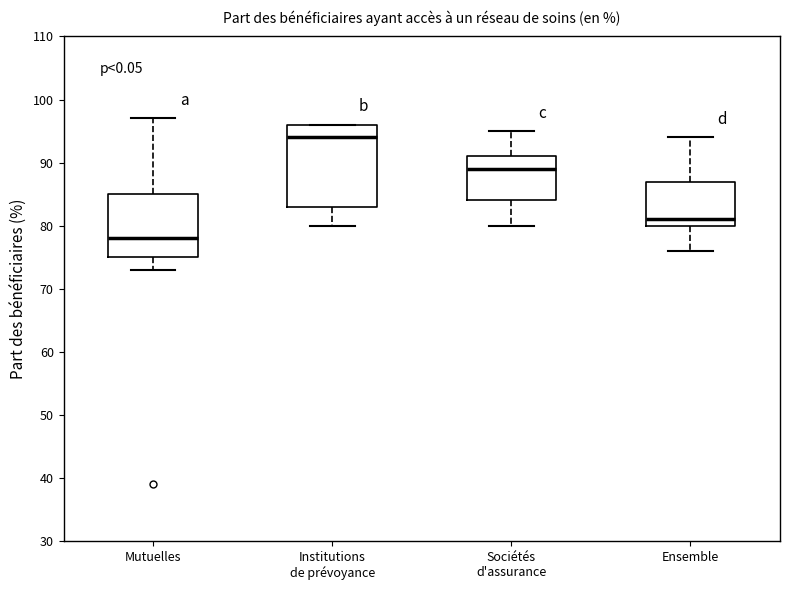

Which box has the highest median line?

Institutions de prévoyance